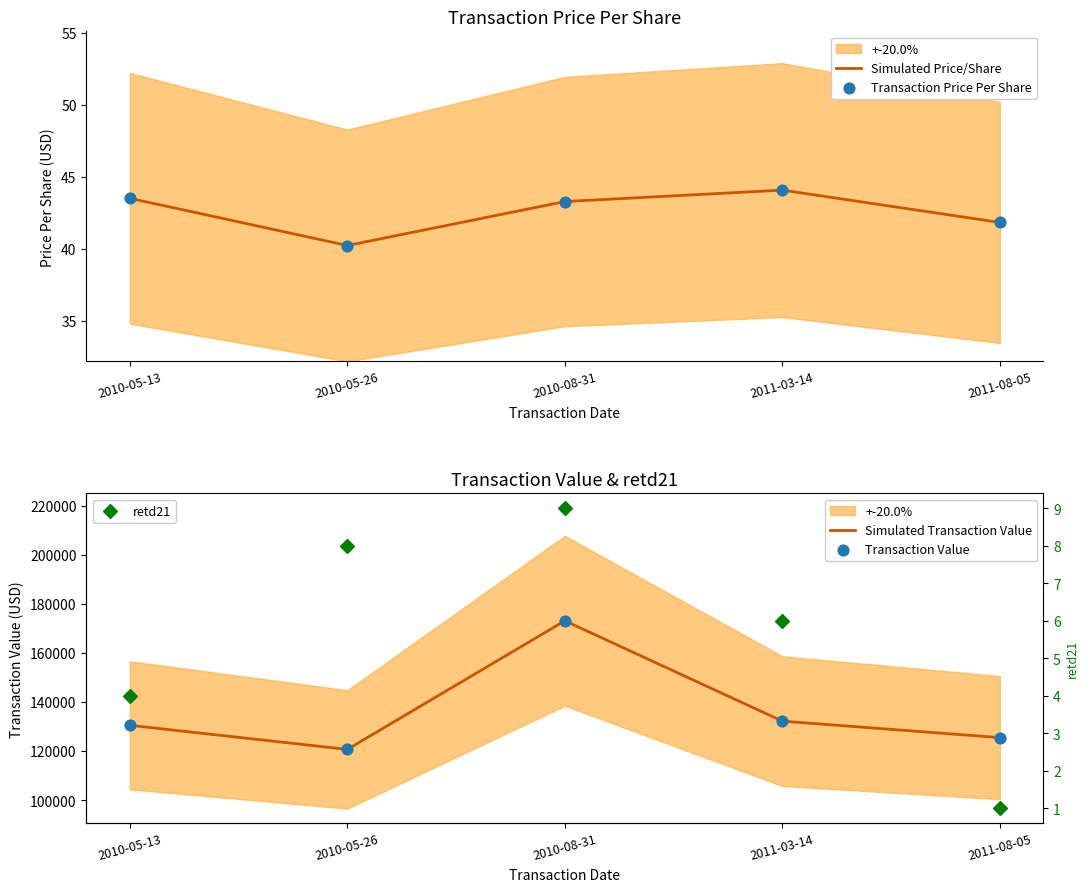

At which category is the sum across all series the highest?

2010-08-31